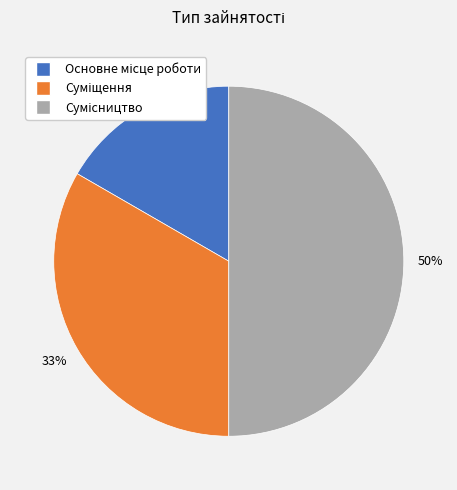

To the nearest percent, what is the average slice percentage?

33%